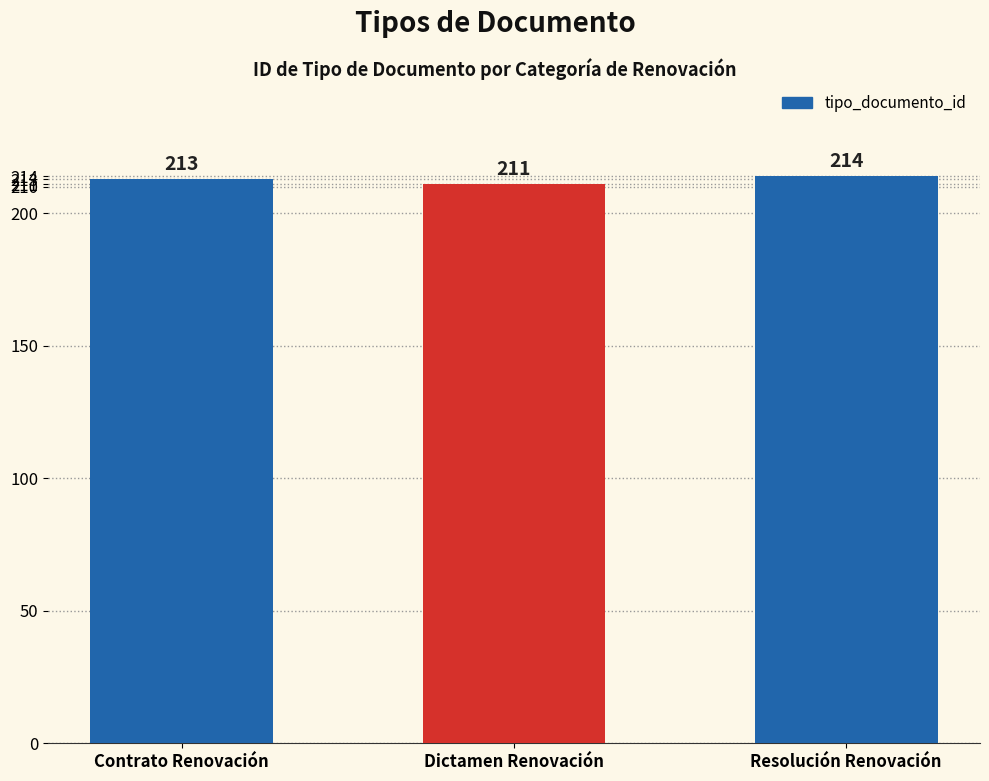

What is the difference between the values at Contrato Renovación and Dictamen Renovación?

2